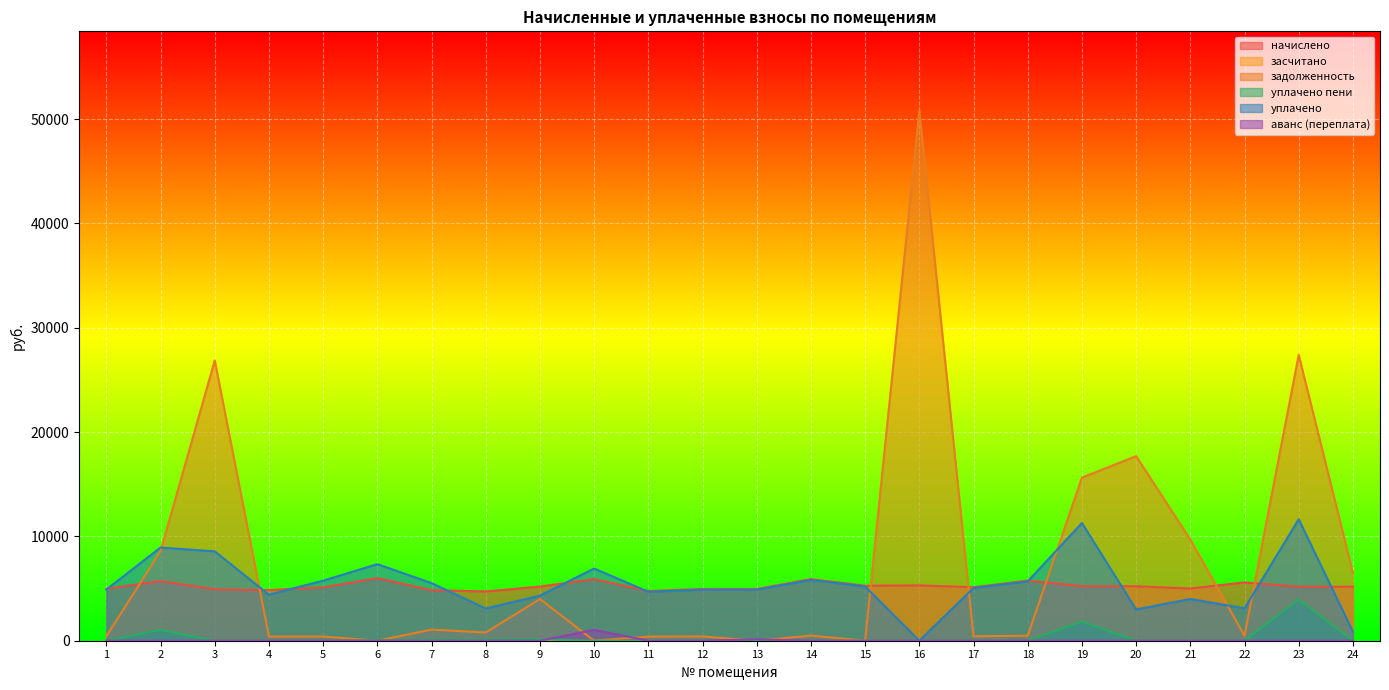

Does the chart display data point markers on the line(s)?

No